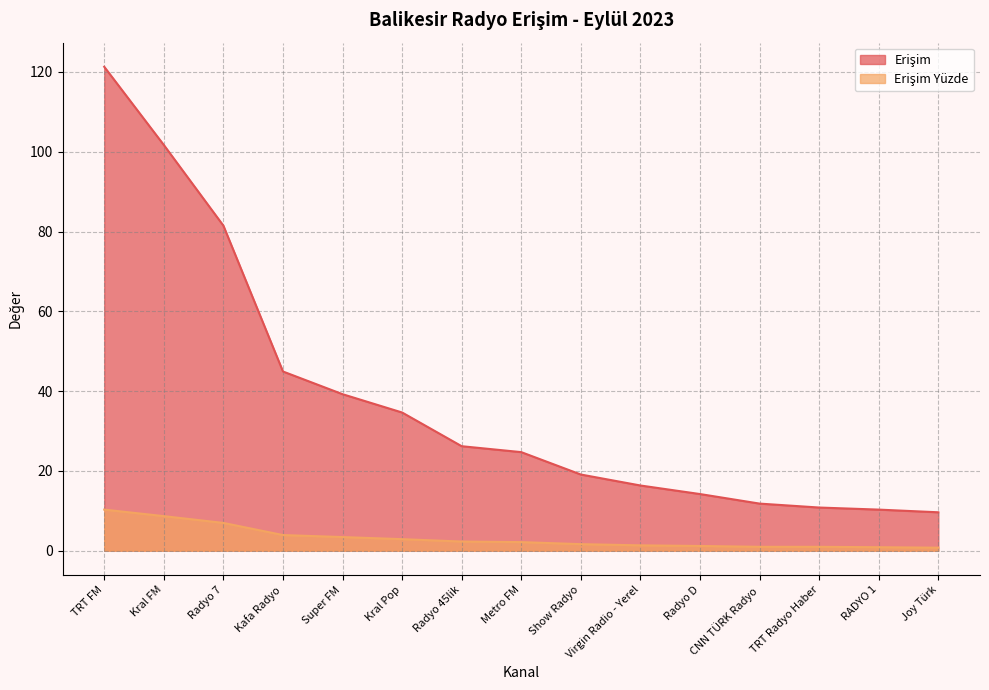

True or false: Erişim and Erişim Yüzde cross at least once.

False